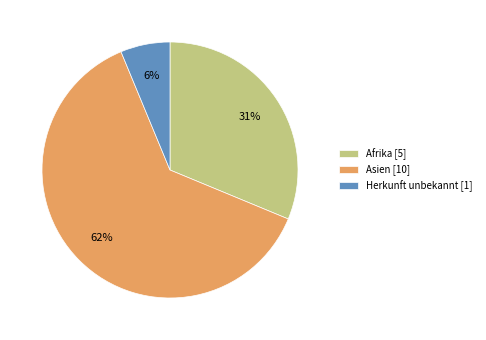

Which slice is the smallest?

Herkunft unbekannt